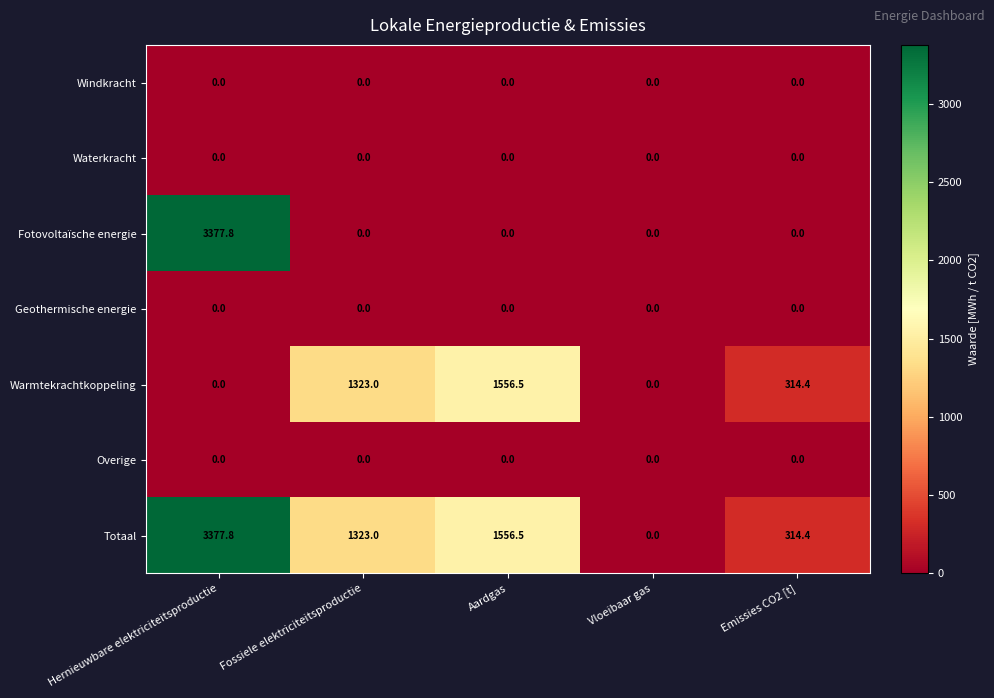

What is the difference between the highest and lowest values at Fossiele elektriciteitsproductie?

1323.0